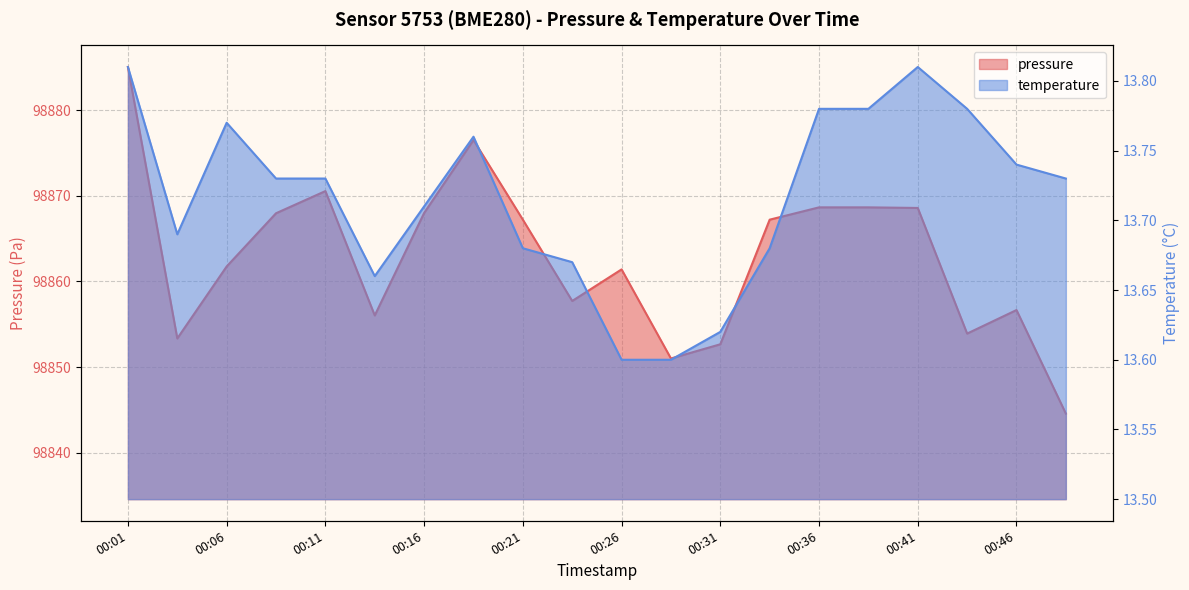

What position from the right is 2022-11-20T00:48:44?

1